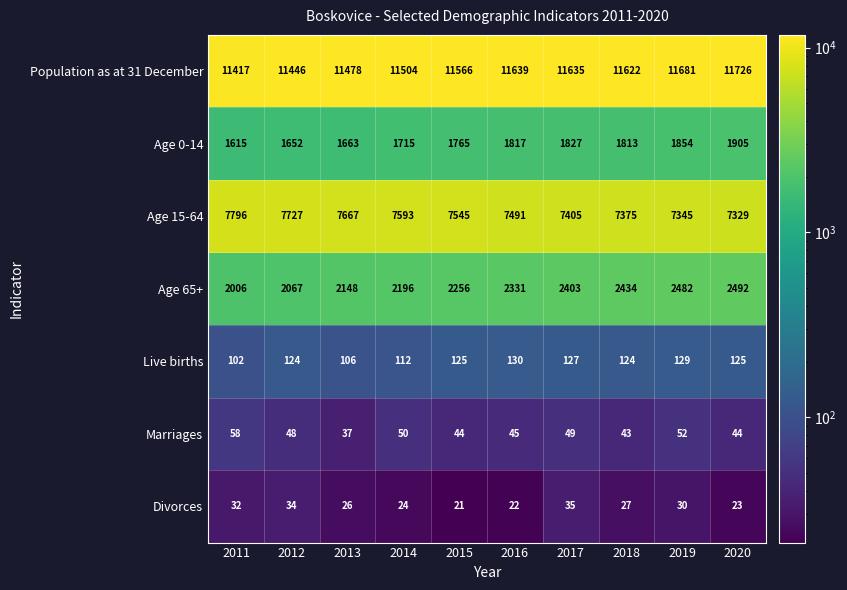

Between 2011 and 2020, which series saw the biggest shift?

Age 65+